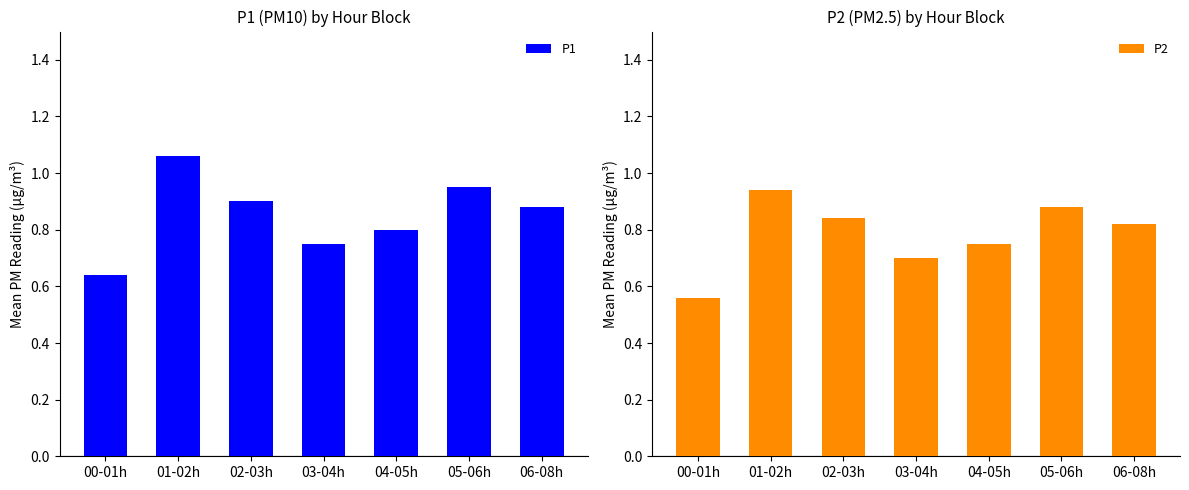

Rank the series at 05-06h from lowest to highest value.

P2, P1